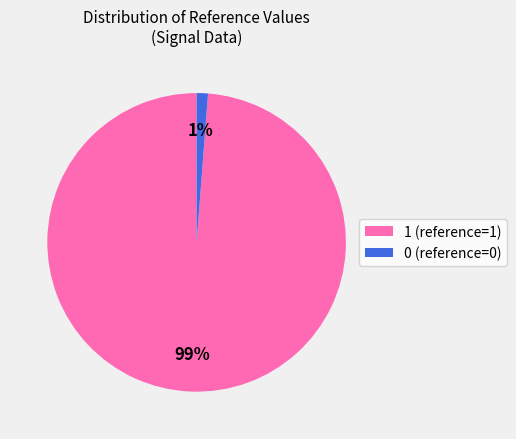

Count the number of slices in the pie.

2